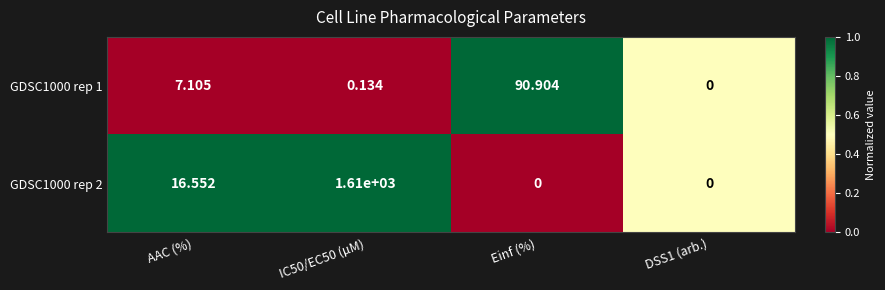

List the series in order of their overall mean, highest first.

GDSC1000 rep 2, GDSC1000 rep 1